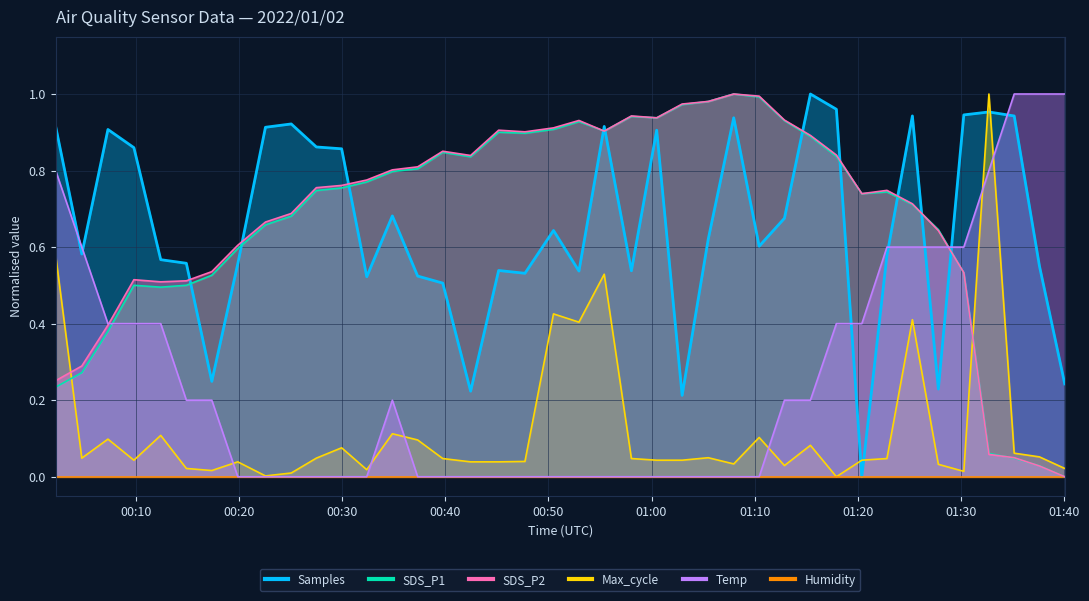

What is the greatest value displayed?

1.0